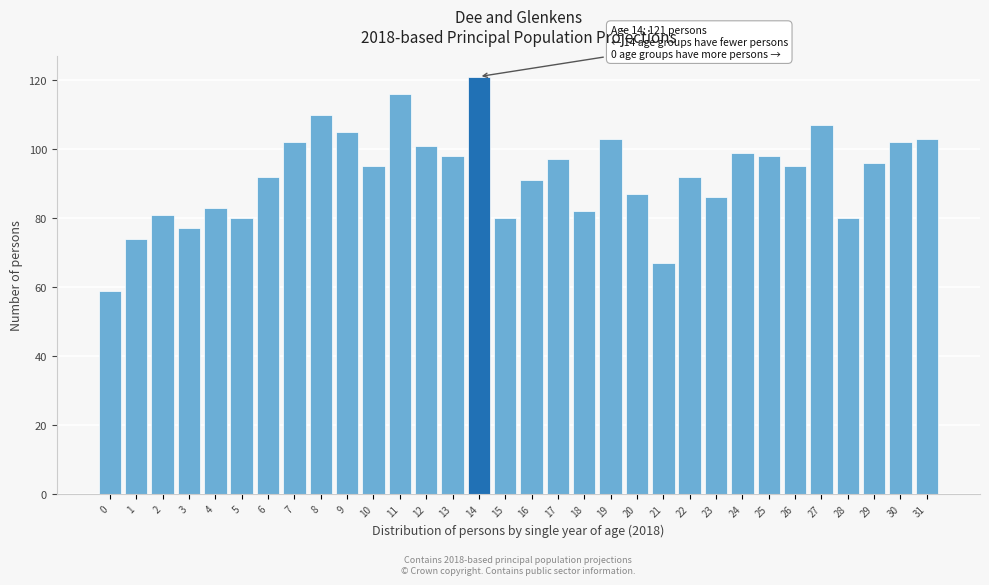

What is the sum of all values?

2959